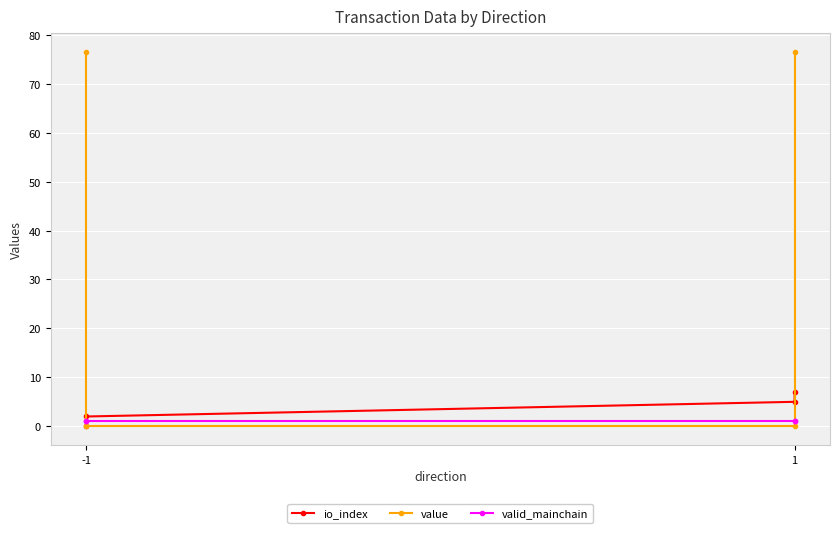

Reading right to left, list all the values displayed in this chart.

io_index: 7.0	5.0	2.0	0.0
value: 76.5	0.0	0.0	76.5
valid_mainchain: 1.0	1.0	1.0	1.0